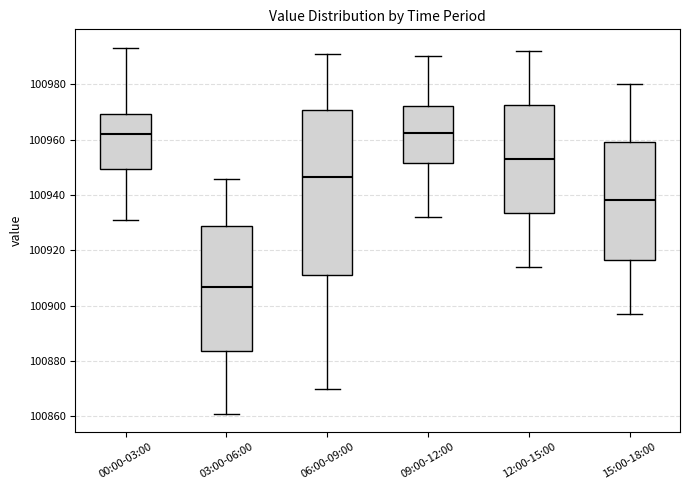

Where is the lower edge of the box for 06:00-09:00 on the y-axis? The values are not printed on the chart, so give them approximately, as read against the axis.

100912